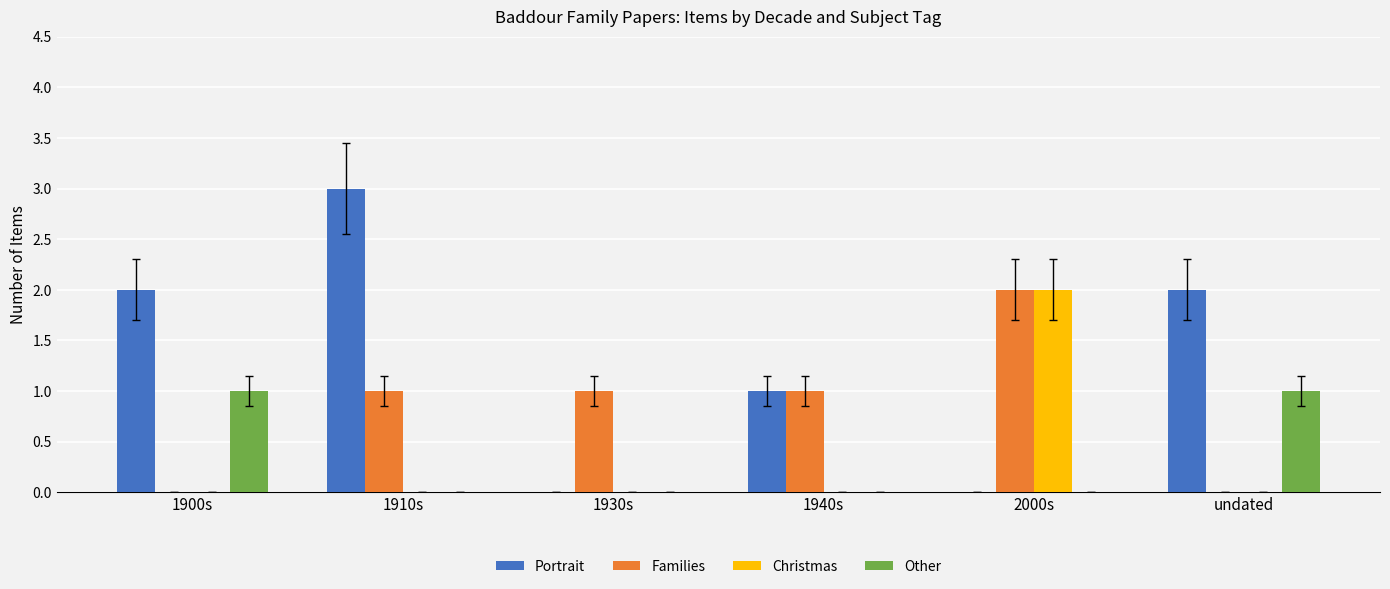

How many categories are shown in the chart?

6